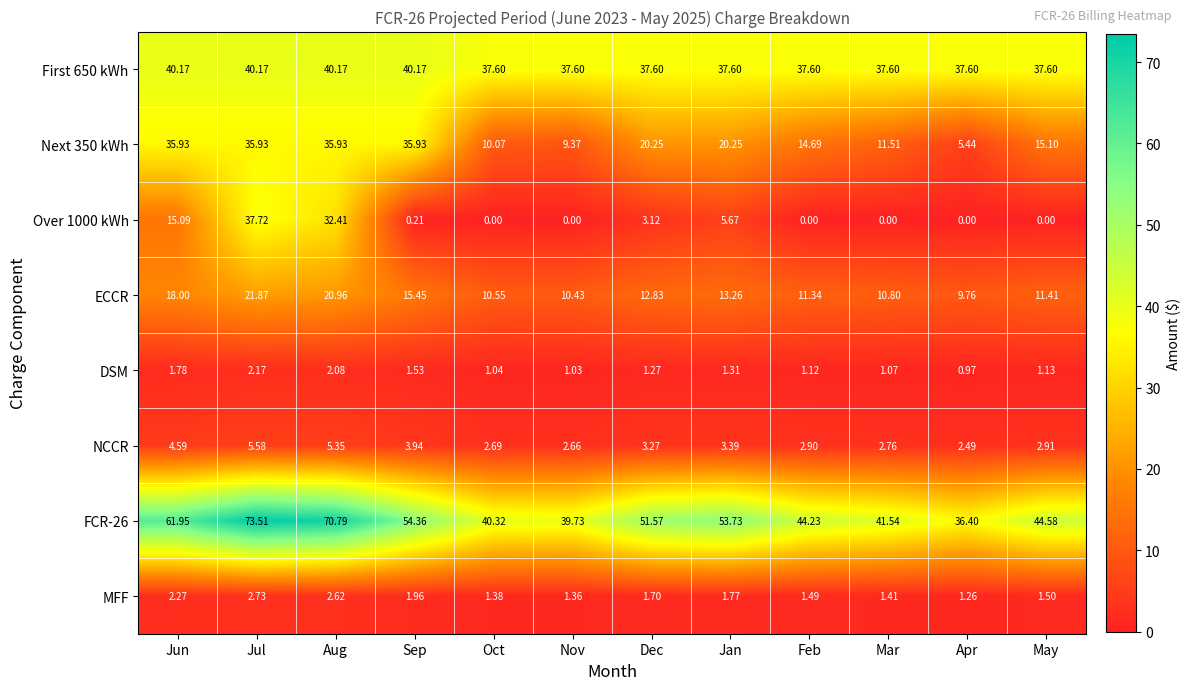

At which label does DSM reach its minimum?

Apr